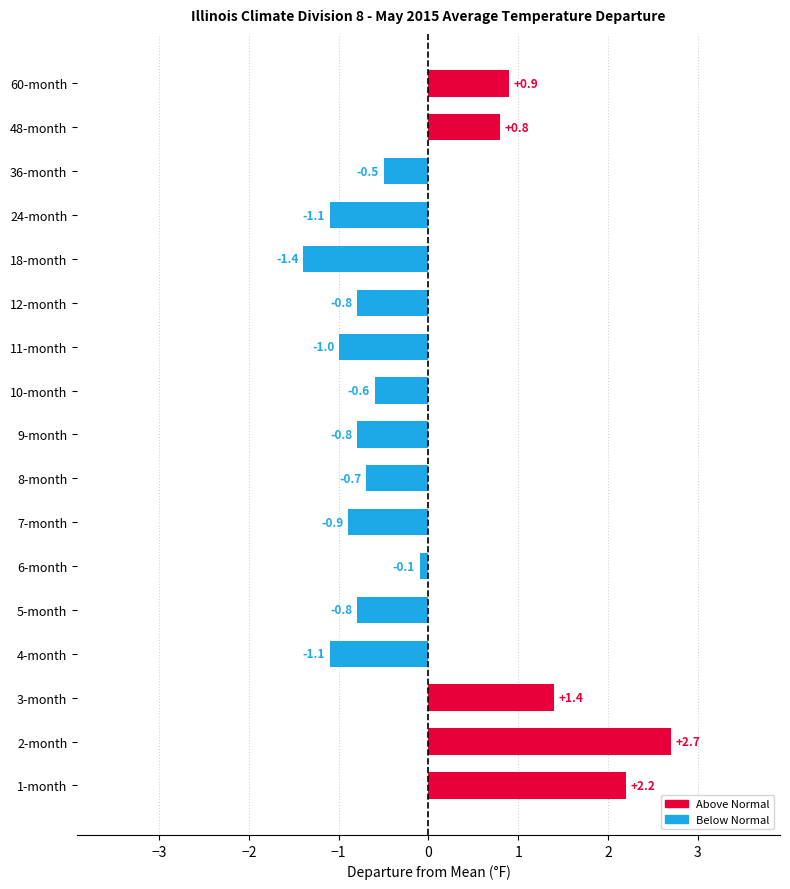

What is the average value?

-0.1